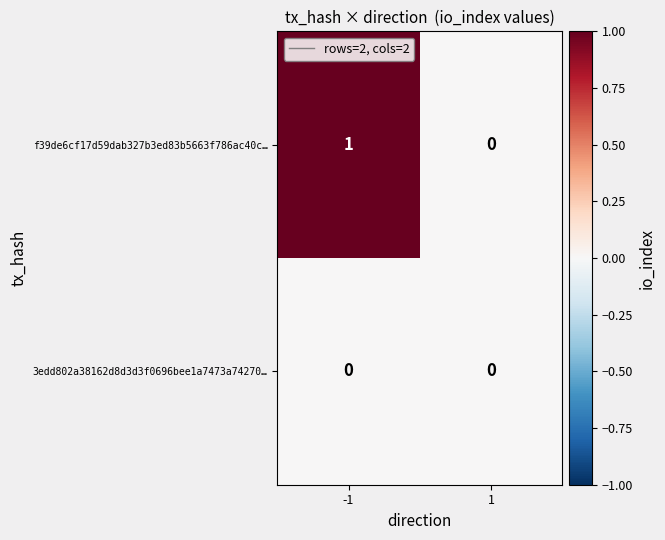

List the series in order of their overall mean, lowest first.

3edd802a38162d8d3d3f0696bee1a7473a74270…, f39de6cf17d59dab327b3ed83b5663f786ac40c…